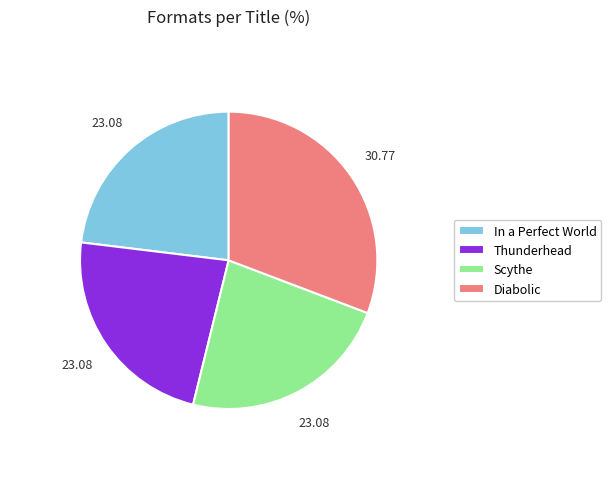

Count the number of slices in the pie.

4